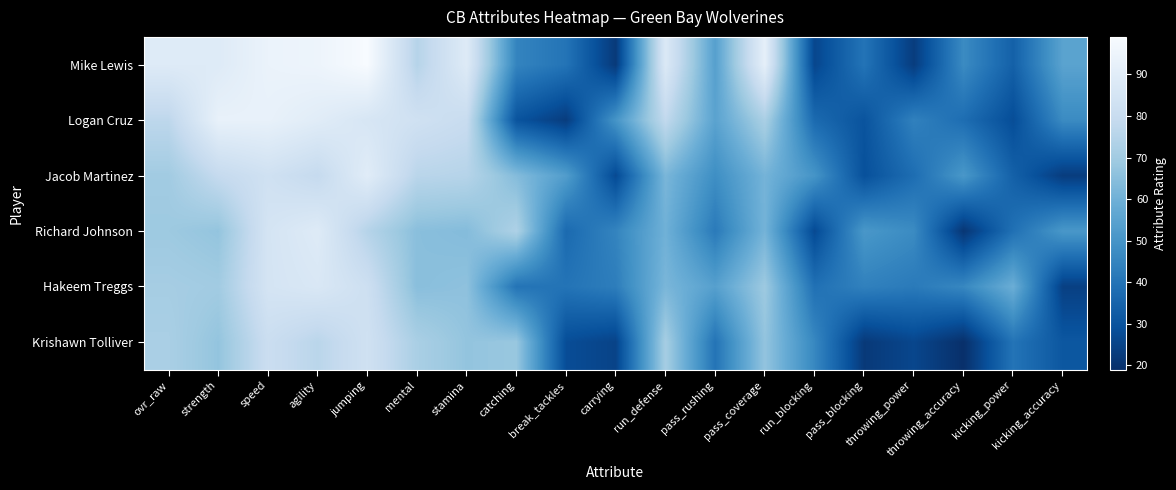

Reading left to right, extract all data points from this chart.

Mike Lewis: ovr_raw=89	strength=89	speed=94	agility=95	jumping=99	mental=75	stamina=89	catching=45	break_tackles=40	carrying=22	run_defense=88	pass_rushing=54	pass_coverage=92	run_blocking=26	pass_blocking=40	throwing_power=23	throwing_accuracy=47	kicking_power=34	kicking_accuracy=55
Logan Cruz: ovr_raw=77	strength=93	speed=93	agility=90	jumping=86	mental=83	stamina=80	catching=30	break_tackles=23	carrying=50	run_defense=78	pass_rushing=55	pass_coverage=72	run_blocking=37	pass_blocking=30	throwing_power=44	throwing_accuracy=38	kicking_power=28	kicking_accuracy=47
Jacob Martinez: ovr_raw=70	strength=79	speed=83	agility=79	jumping=90	mental=76	stamina=75	catching=64	break_tackles=53	carrying=27	run_defense=62	pass_rushing=48	pass_coverage=61	run_blocking=50	pass_blocking=29	throwing_power=38	throwing_accuracy=51	kicking_power=34	kicking_accuracy=23
Richard Johnson: ovr_raw=69	strength=67	speed=85	agility=89	jumping=75	mental=65	stamina=64	catching=73	break_tackles=37	carrying=45	run_defense=60	pass_rushing=42	pass_coverage=61	run_blocking=27	pass_blocking=51	throwing_power=47	throwing_accuracy=21	kicking_power=39	kicking_accuracy=51
Hakeem Treggs: ovr_raw=71	strength=70	speed=85	agility=87	jumping=82	mental=65	stamina=66	catching=40	break_tackles=40	carrying=43	run_defense=62	pass_rushing=54	pass_coverage=69	run_blocking=39	pass_blocking=44	throwing_power=42	throwing_accuracy=46	kicking_power=59	kicking_accuracy=24
Krishawn Tolliver: ovr_raw=72	strength=67	speed=81	agility=76	jumping=83	mental=72	stamina=67	catching=68	break_tackles=28	carrying=25	run_defense=71	pass_rushing=40	pass_coverage=67	run_blocking=46	pass_blocking=22	throwing_power=26	throwing_accuracy=19	kicking_power=40	kicking_accuracy=31